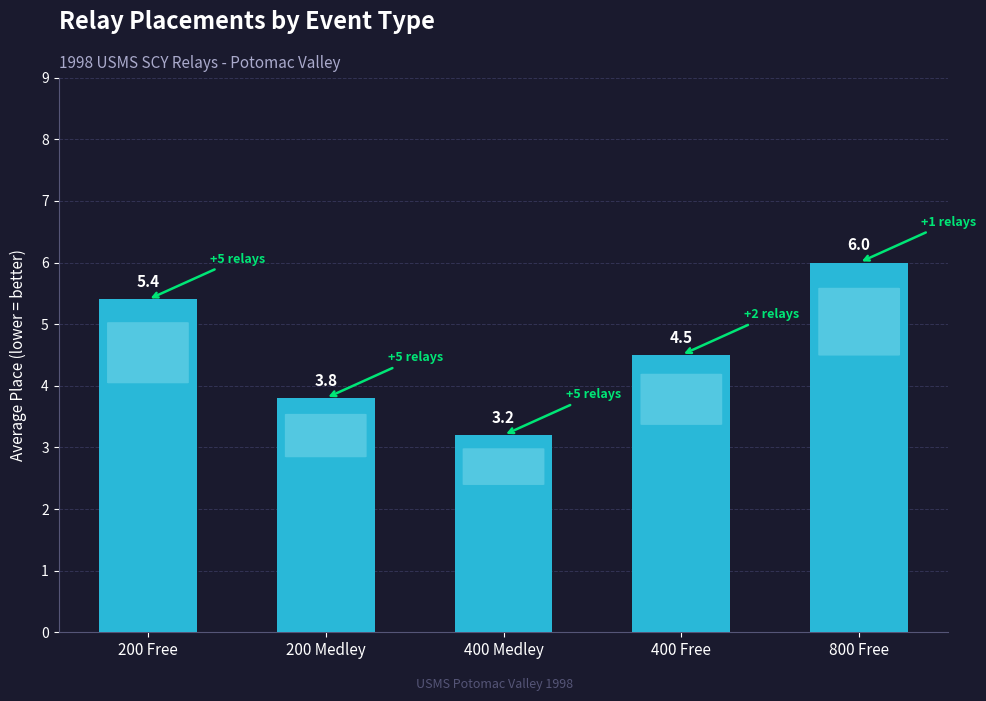

Read the value at 200 Medley.

3.8